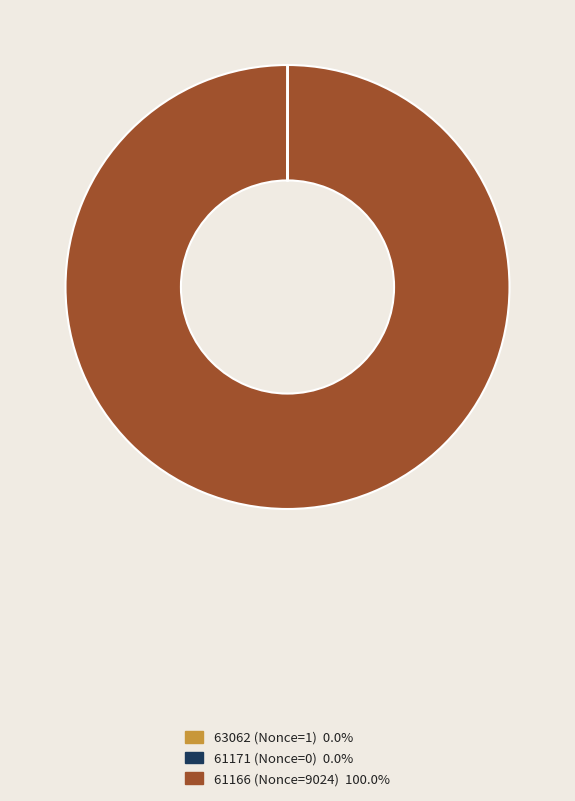

Which slice is the largest?

61166 (Nonce=9024)